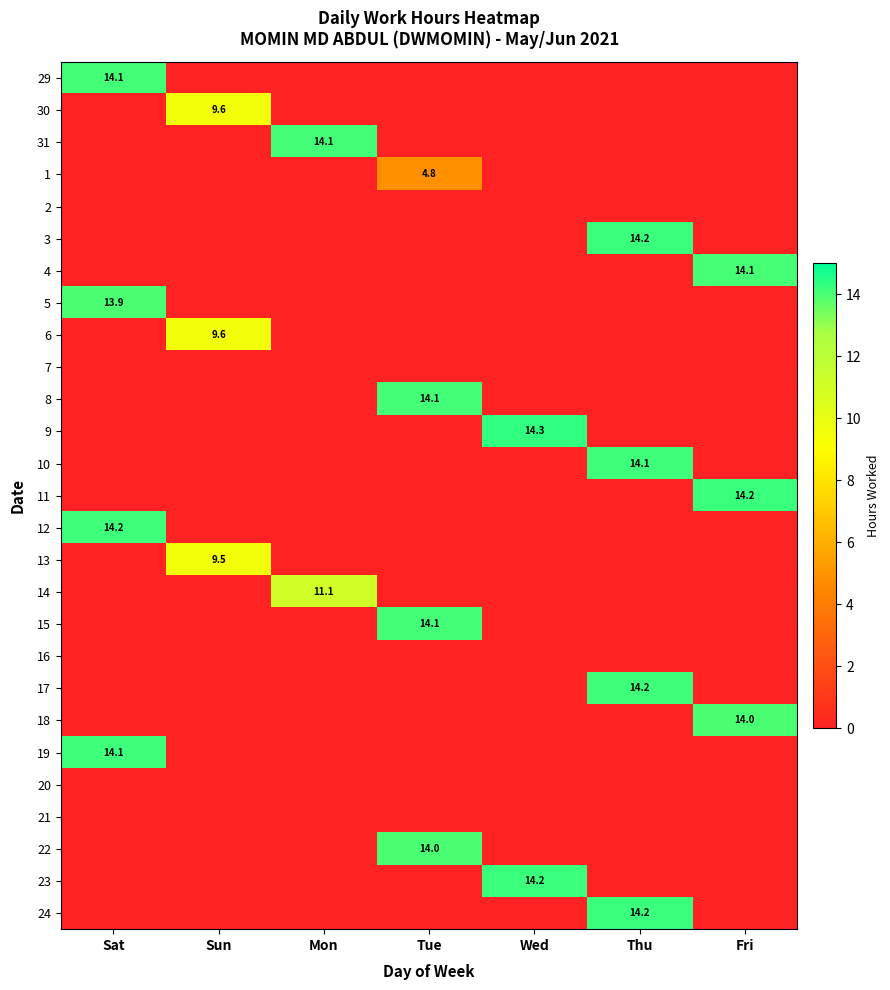

What is the spread (max minus min) of values at Sun?

9.6